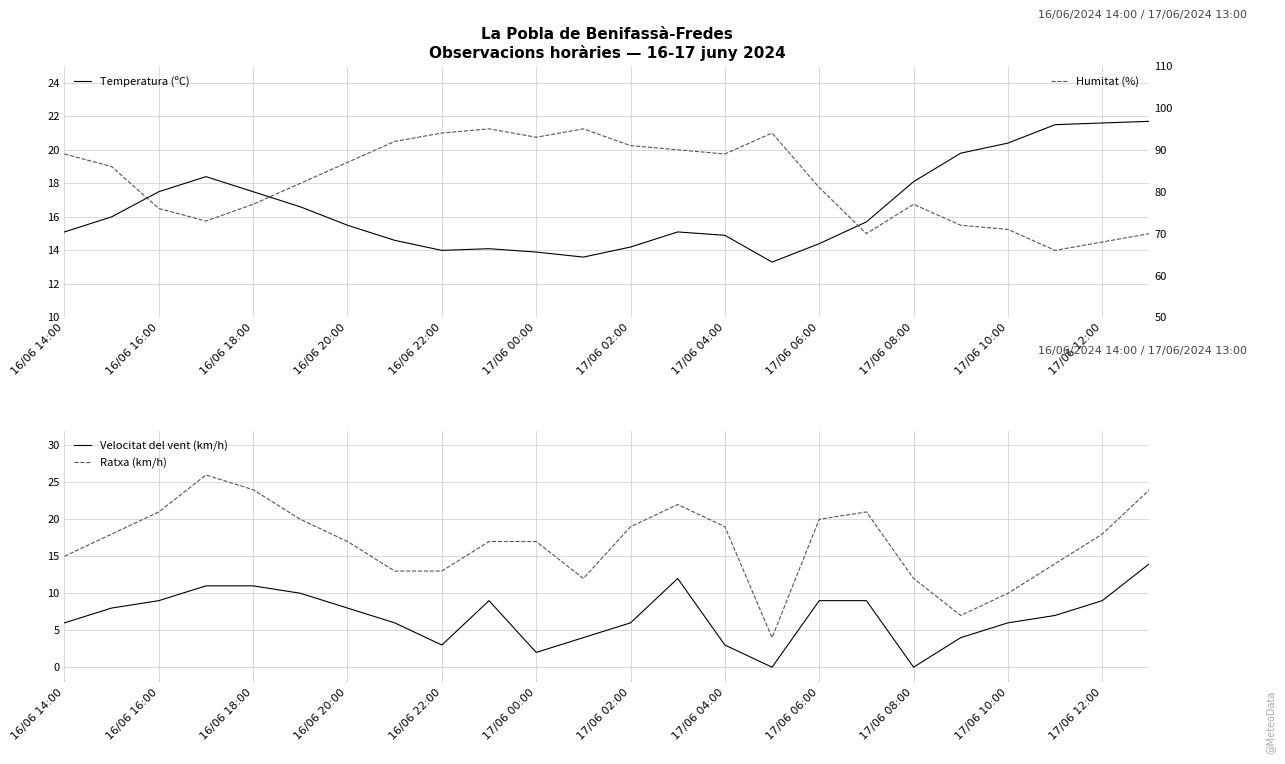

What is the greatest value displayed?

95.0